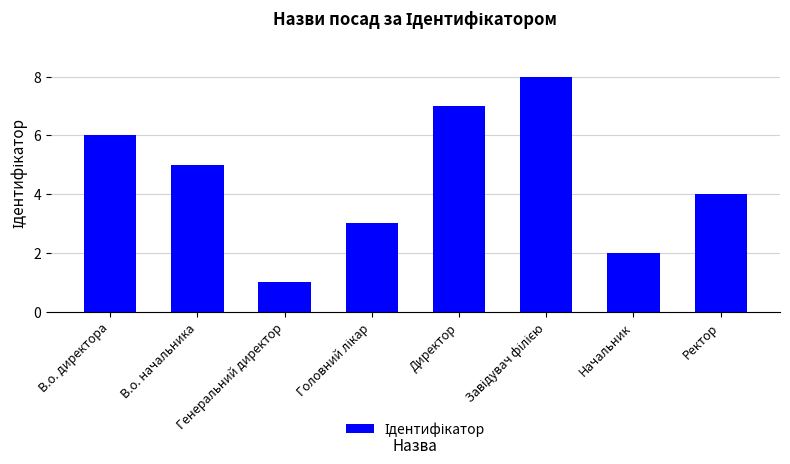

Where does the data first go above 5?

В.о. директора